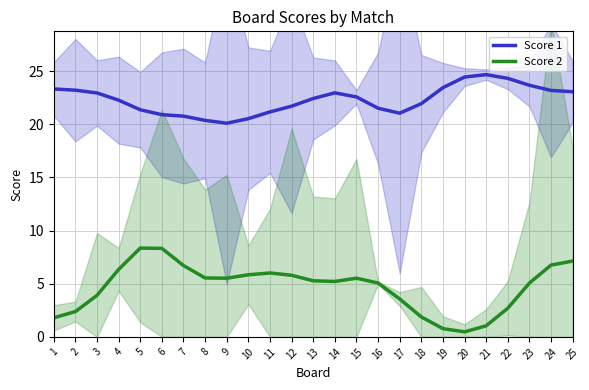

True or false: Score 2 and Score 1 cross at least once.

False